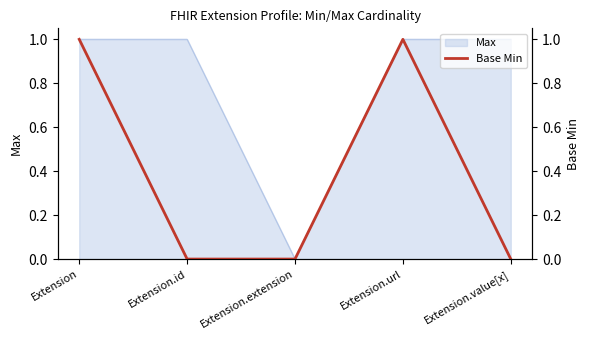

What is the label of the 2nd point from the right?

Extension.url